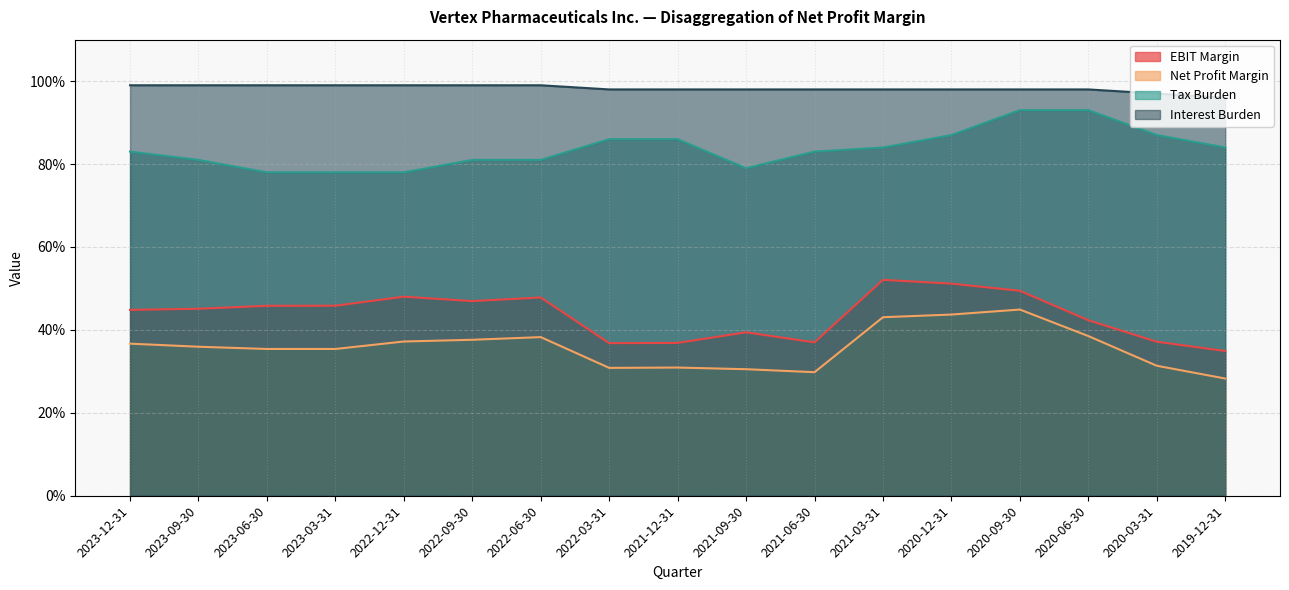

What value does the Net Profit Margin series have at 2019-12-31?

0.3